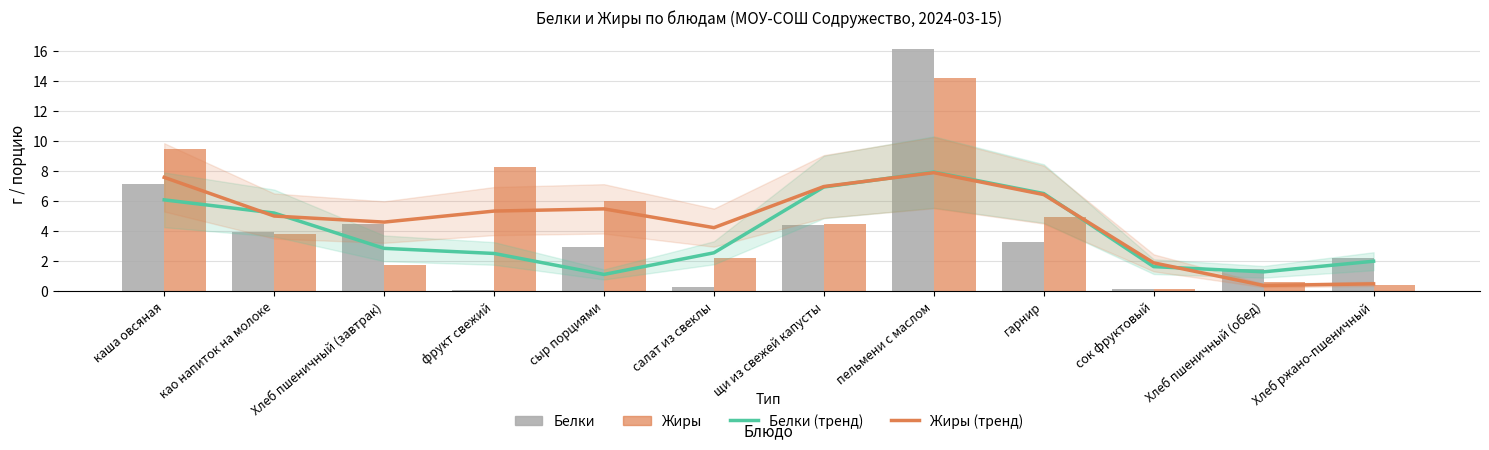

The Белки series shows 1.5 at Хлеб пшеничный (обед). True or false?

True